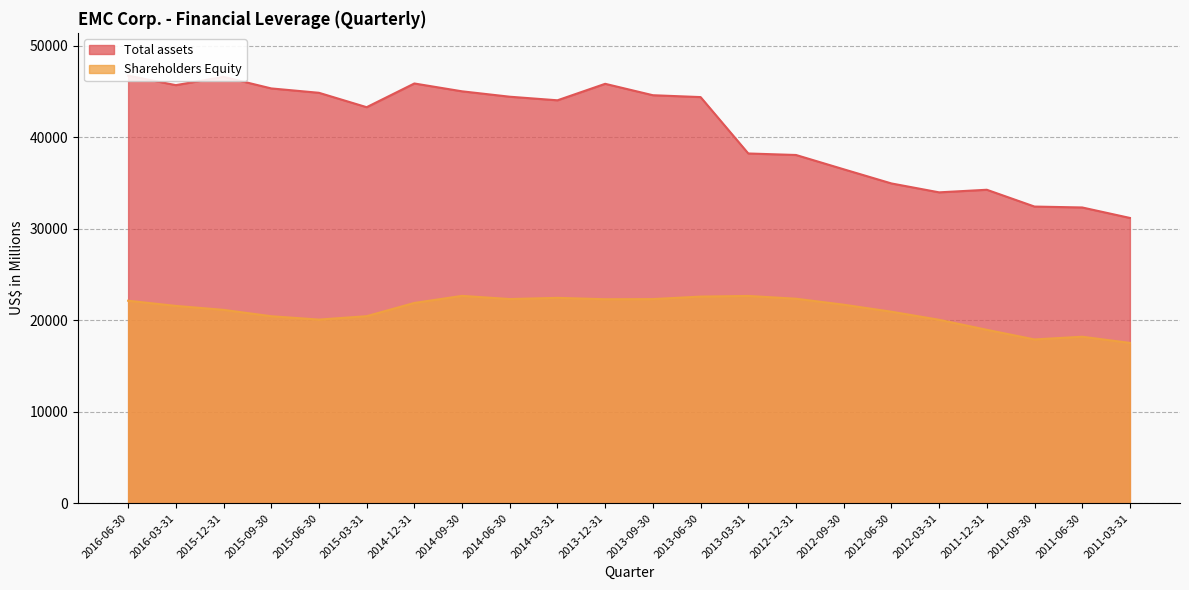

The Shareholders Equity series shows 31670 at 2013-03-31. True or false?

False